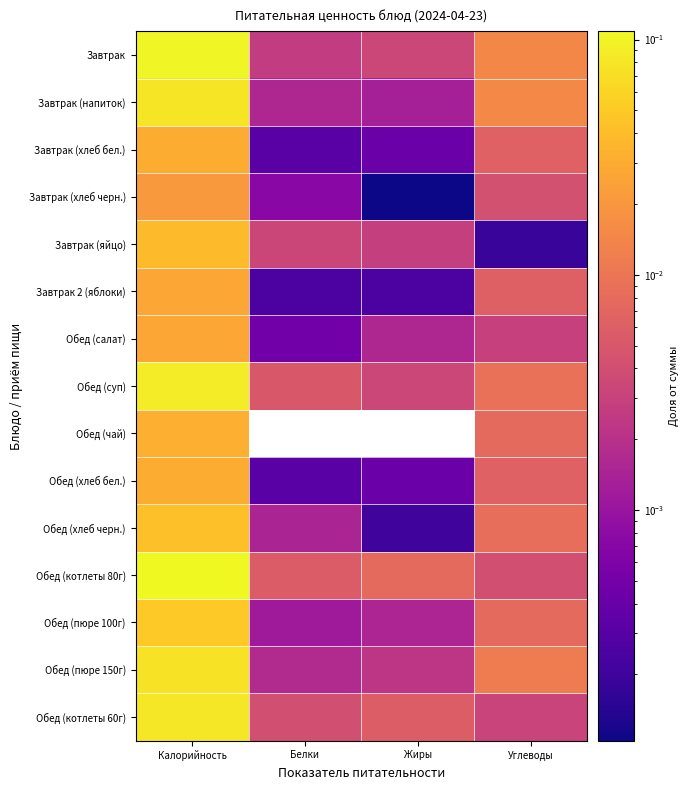

Reading left to right, extract all data points from this chart.

Завтрак: Калорийность=0.1	Белки=0.0	Жиры=0.0	Углеводы=0.0
Завтрак (напиток): Калорийность=0.1	Белки=0.0	Жиры=0.0	Углеводы=0.0
Завтрак (хлеб бел.): Калорийность=0.0	Белки=0.0	Жиры=0.0	Углеводы=0.0
Завтрак (хлеб черн.): Калорийность=0.0	Белки=0.0	Жиры=0.0	Углеводы=0.0
Завтрак (яйцо): Калорийность=0.0	Белки=0.0	Жиры=0.0	Углеводы=0.0
Завтрак 2 (яблоки): Калорийность=0.0	Белки=0.0	Жиры=0.0	Углеводы=0.0
Обед (салат): Калорийность=0.0	Белки=0.0	Жиры=0.0	Углеводы=0.0
Обед (суп): Калорийность=0.1	Белки=0.0	Жиры=0.0	Углеводы=0.0
Обед (чай): Калорийность=0.0	Белки=0.0	Жиры=0.0	Углеводы=0.0
Обед (хлеб бел.): Калорийность=0.0	Белки=0.0	Жиры=0.0	Углеводы=0.0
Обед (хлеб черн.): Калорийность=0.0	Белки=0.0	Жиры=0.0	Углеводы=0.0
Обед (котлеты 80г): Калорийность=0.1	Белки=0.0	Жиры=0.0	Углеводы=0.0
Обед (пюре 100г): Калорийность=0.0	Белки=0.0	Жиры=0.0	Углеводы=0.0
Обед (пюре 150г): Калорийность=0.1	Белки=0.0	Жиры=0.0	Углеводы=0.0
Обед (котлеты 60г): Калорийность=0.1	Белки=0.0	Жиры=0.0	Углеводы=0.0